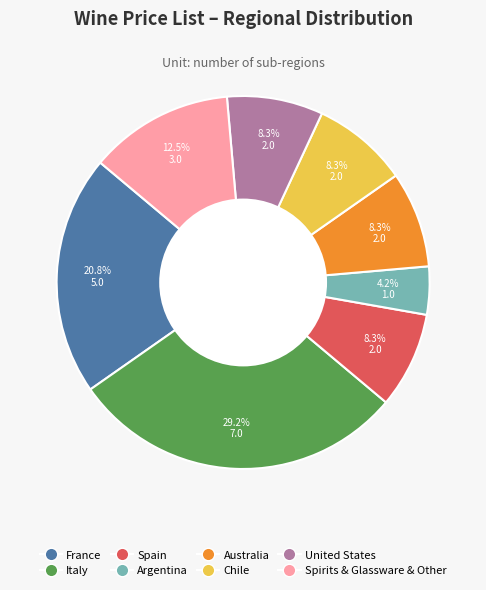

To the nearest percent, what is the average slice percentage?

12%